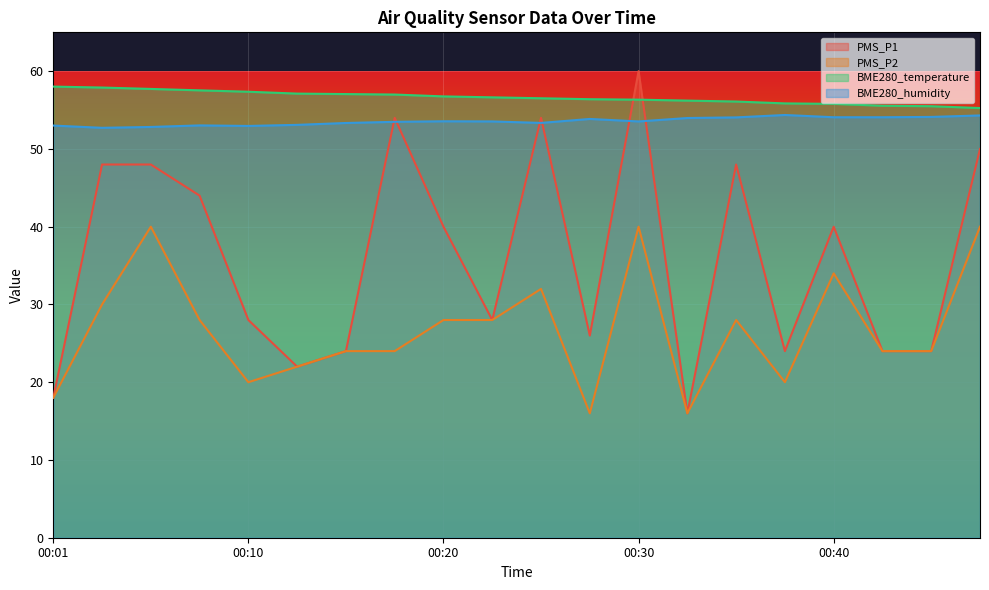

Which series changed the most between 00:37 and 00:47?

PMS_P1